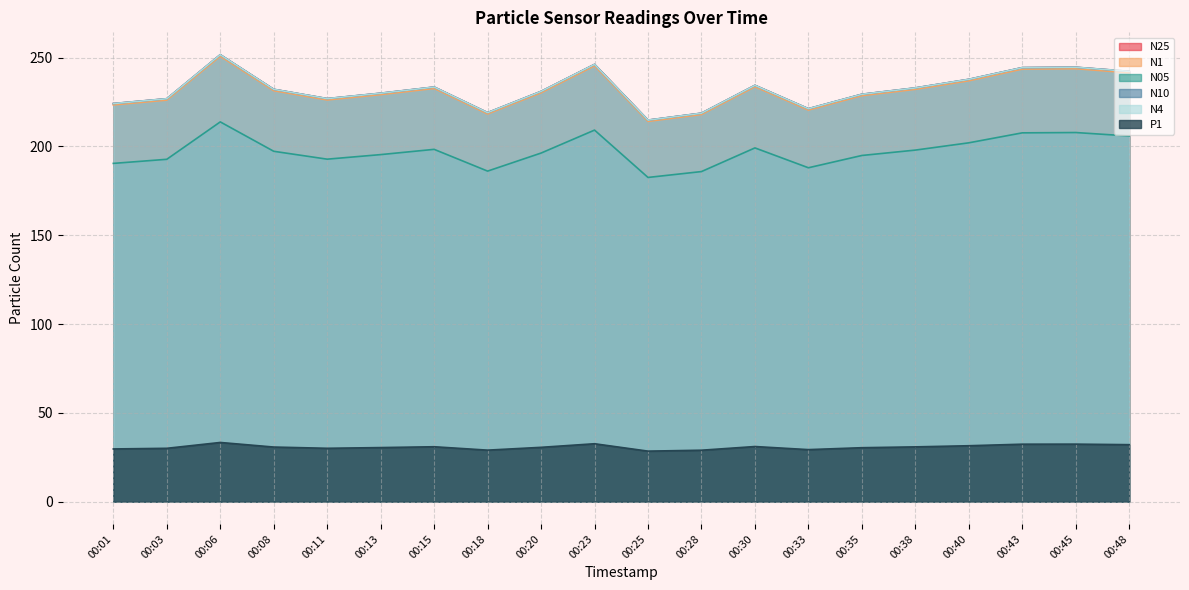

Which category has the lowest value across all series?

00:25